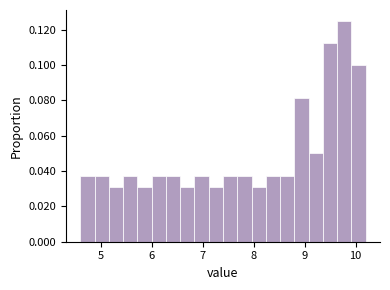

Around what value on the x-axis is the tallest bar? Give the approximate position of its centre, as read against the axis.

9.8